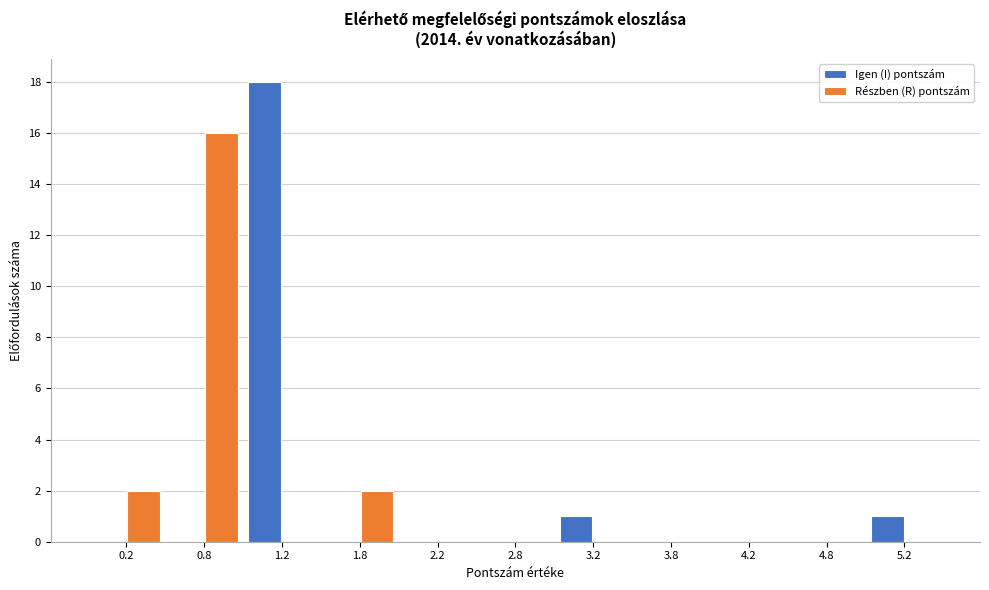

In the Igen (I) pontszám series, which range on the x-axis has the tallest bar?

1.0 to 1.5